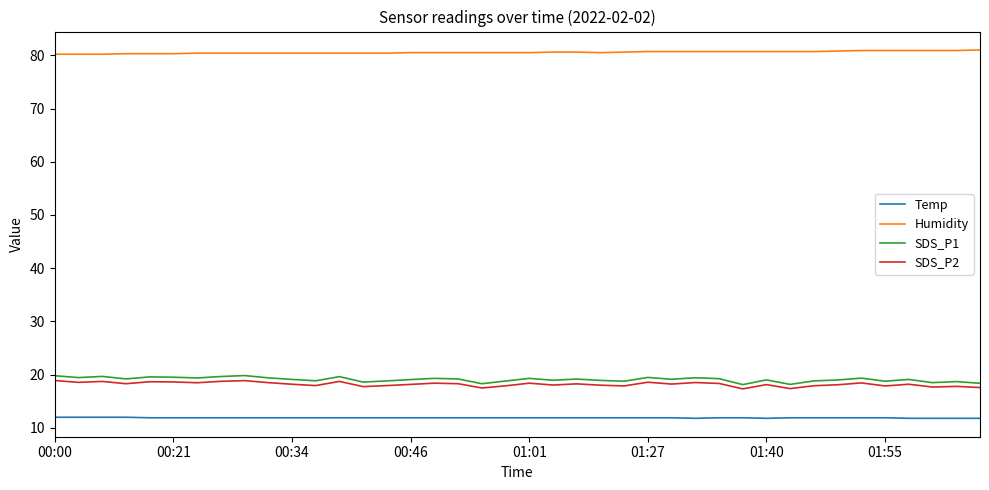

What is the difference between the maximum and second lowest values in the SDS_P2 series?

1.5